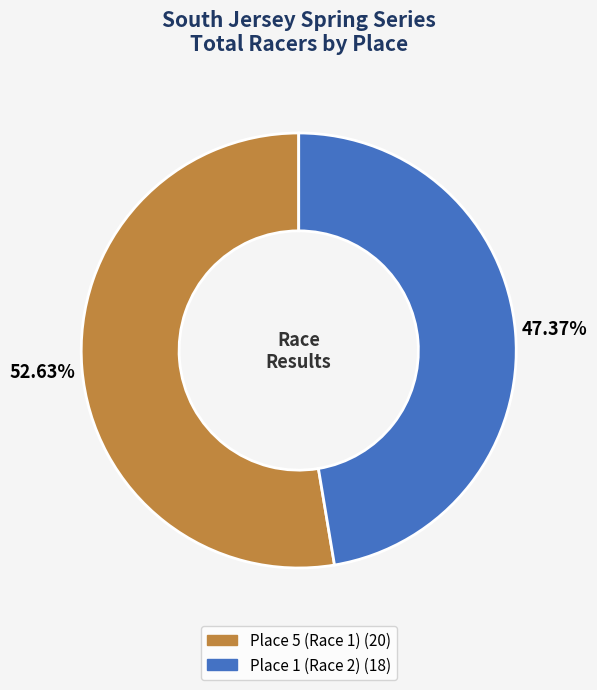

Approximately how many times larger is the value at Place 1 (Race 2) compared to Place 5 (Race 1)?

0.9